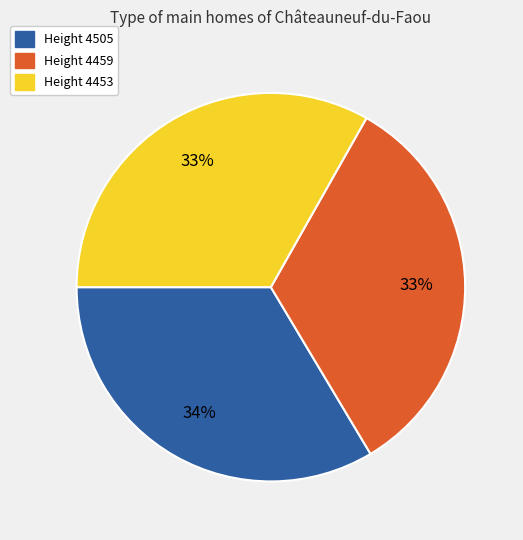

The Height 4453 slice represents 33% of the pie. True or false?

True